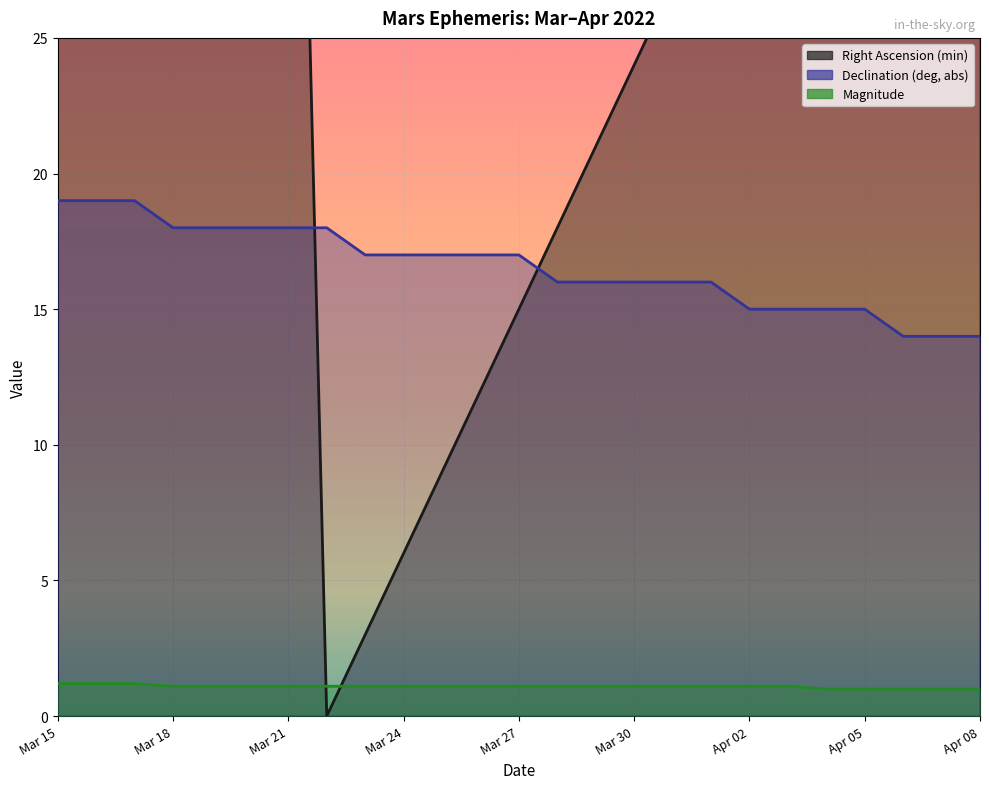

In Right Ascension (min), how many points are lower than both neighbors (excluding endpoints)?

1